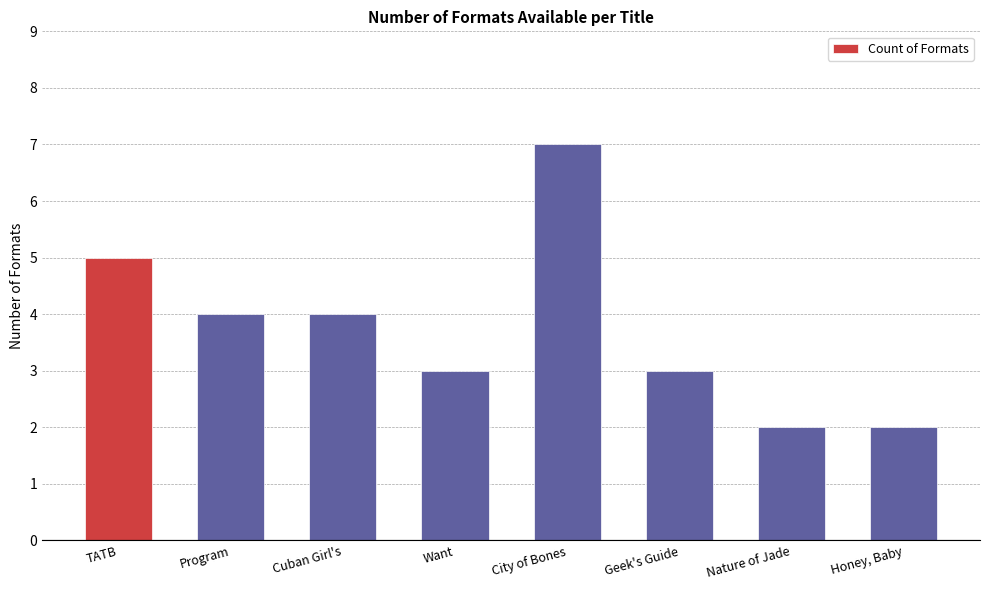

Does the chart contain stacked bars?

No